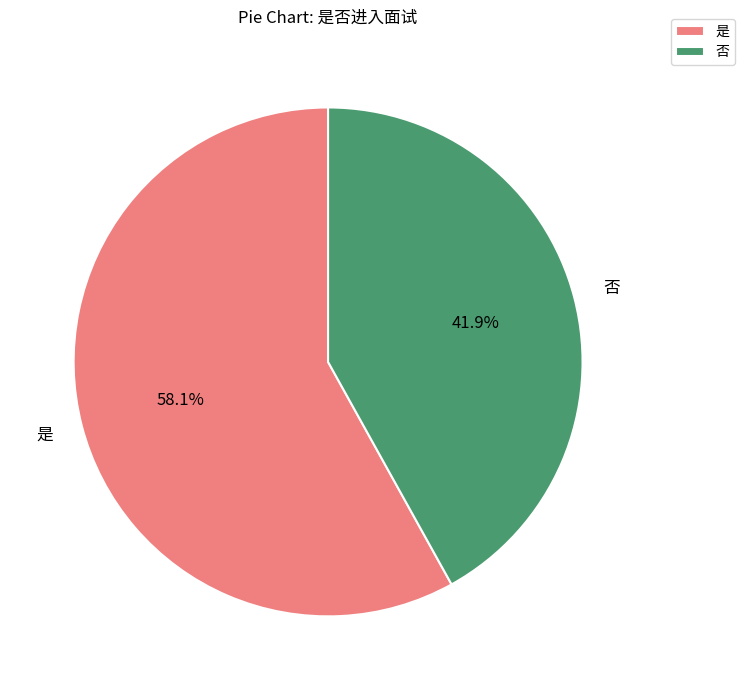

To the nearest percent, what is the average slice percentage?

50%